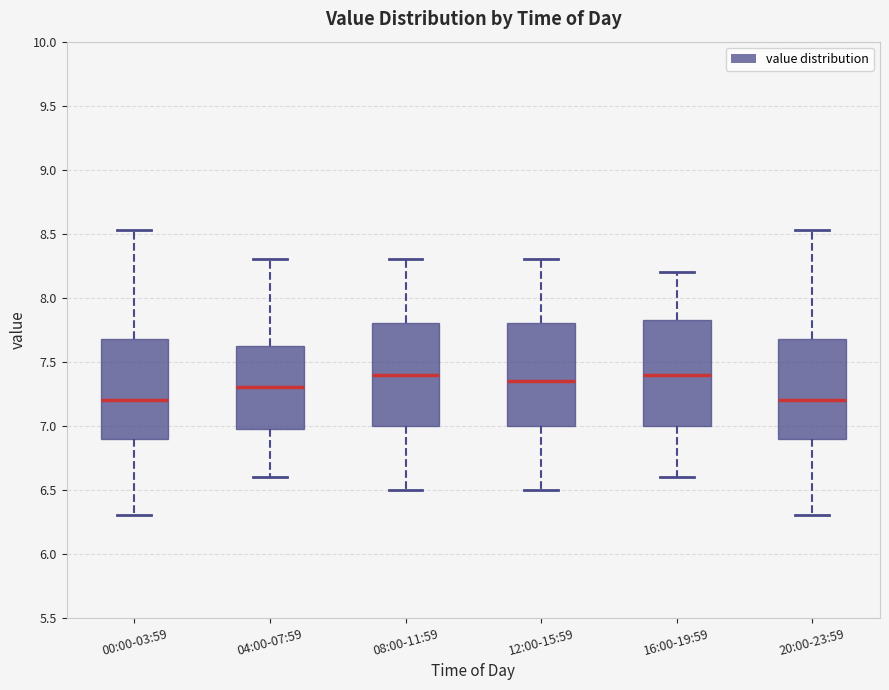

Reading left to right, read every box against the y-axis: the position of its median line, the range the box covers, and the ends of its whiskers. The values are not printed on the chart, so give them approximately, as read against the axis.

00:00-03:59: median 7.20, box 6.90 to 7.70, whiskers 6.30 to 8.55
04:00-07:59: median 7.30, box 7.00 to 7.65, whiskers 6.60 to 8.30
08:00-11:59: median 7.40, box 7.00 to 7.80, whiskers 6.50 to 8.30
12:00-15:59: median 7.35, box 7.00 to 7.80, whiskers 6.50 to 8.30
16:00-19:59: median 7.40, box 7.00 to 7.85, whiskers 6.60 to 8.20
20:00-23:59: median 7.20, box 6.90 to 7.70, whiskers 6.30 to 8.55